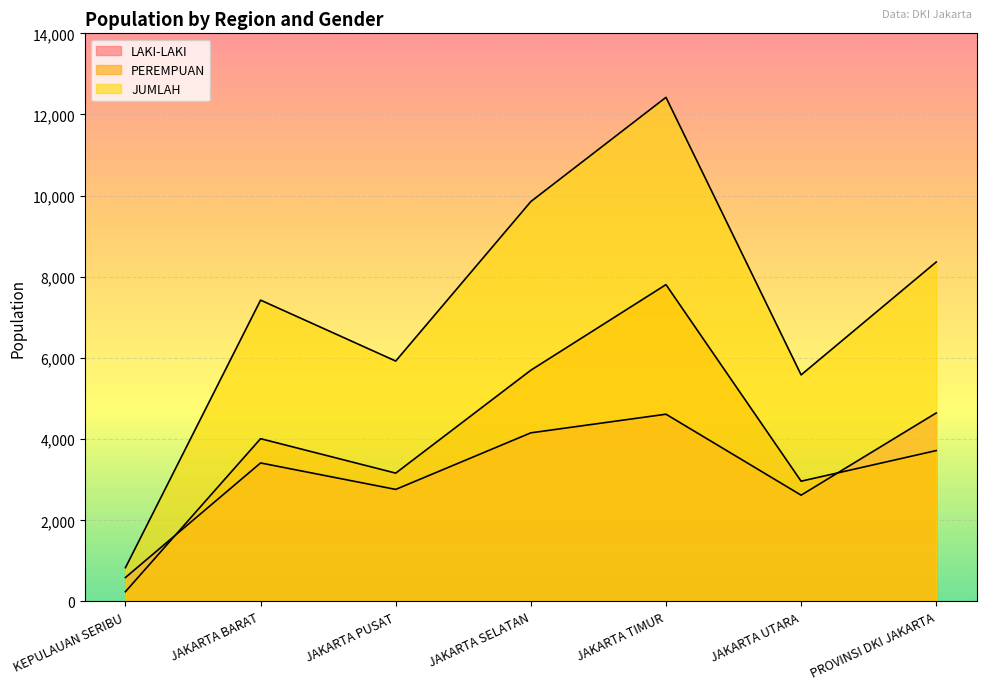

True or false: LAKI-LAKI and JUMLAH intersect in this chart.

False